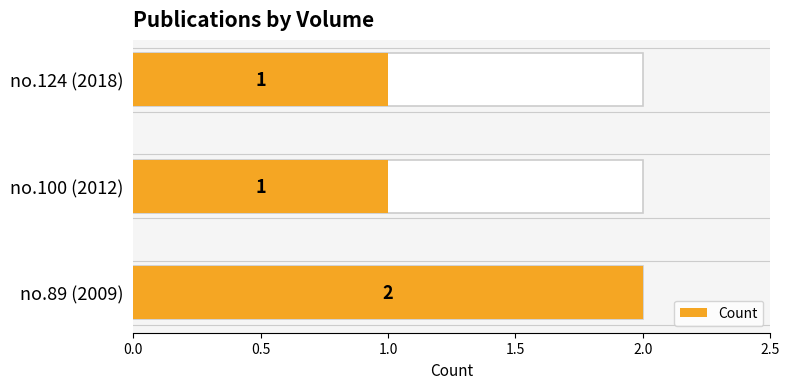

Is it true that the value at 0.5 is 2?

False